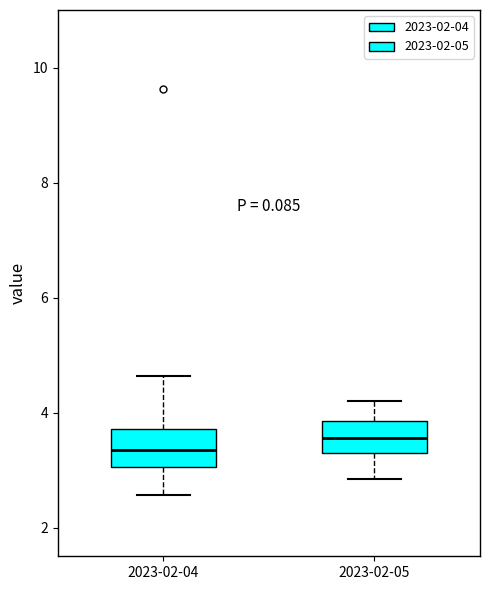

Reading left to right, read every box against the y-axis: the position of its median line, the range the box covers, and the ends of its whiskers. The values are not printed on the chart, so give them approximately, as read against the axis.

2023-02-04: median 3.4, box 3.0 to 3.8, whiskers 2.6 to 4.6
2023-02-05: median 3.6, box 3.2 to 3.8, whiskers 2.8 to 4.2